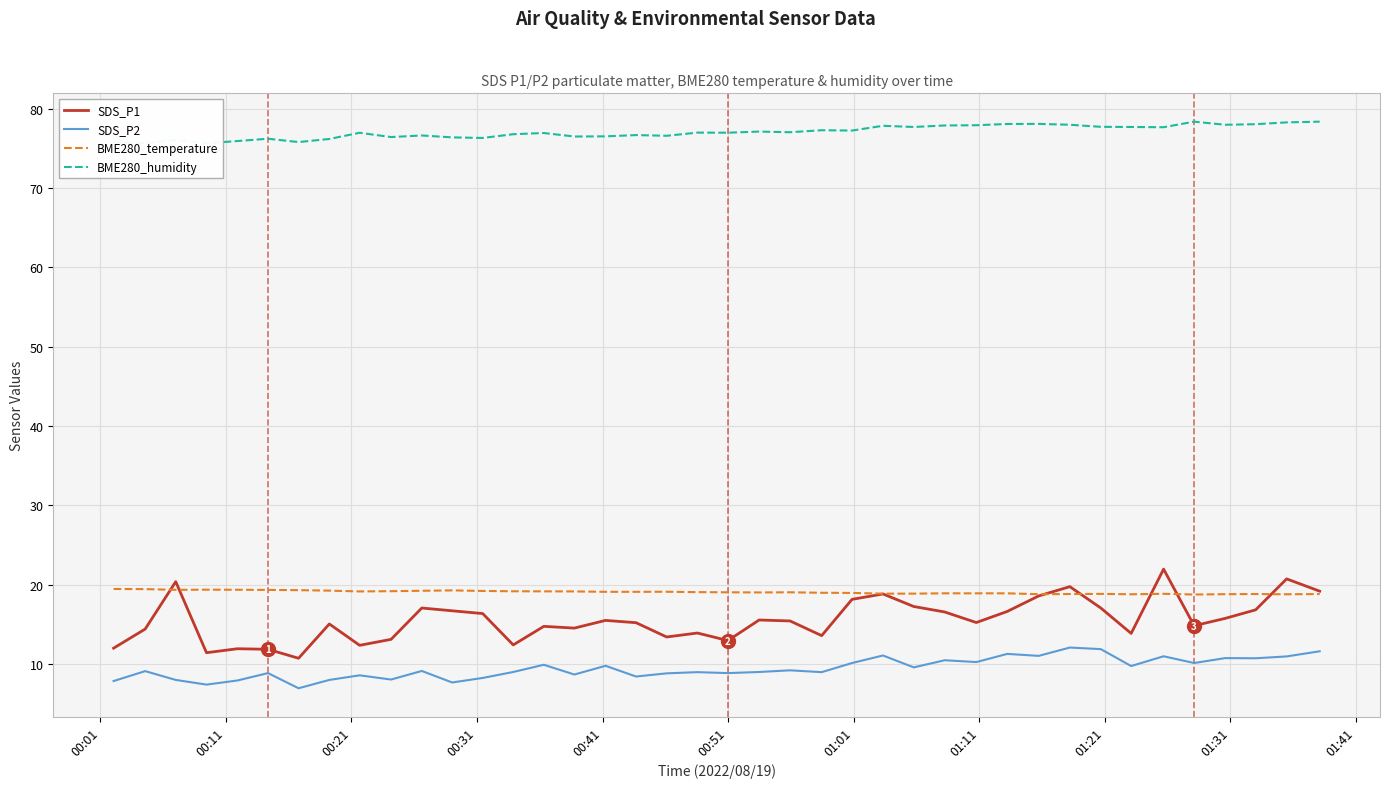

True or false: BME280_temperature and SDS_P2 cross at least once.

False